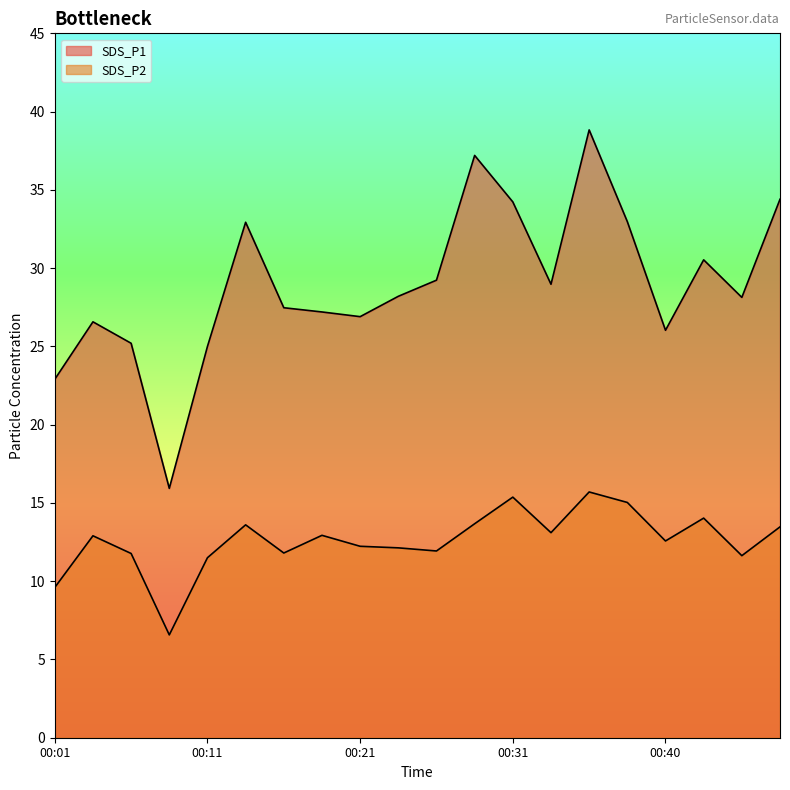

How many lines are shown in the chart?

2